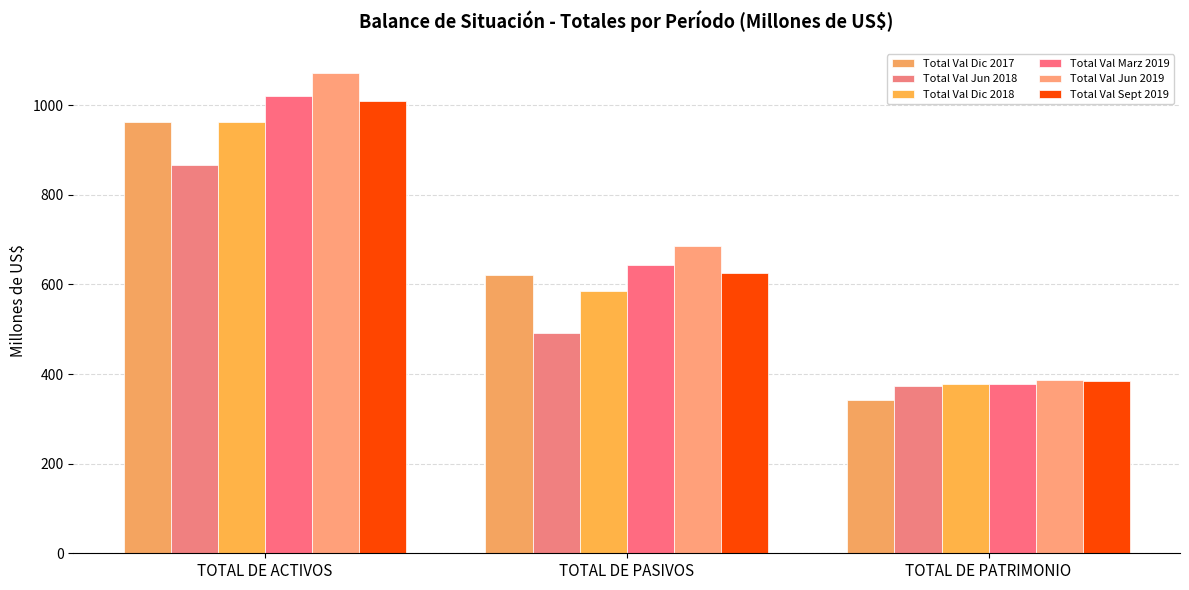

Is it true that Total Val Jun 2018 equals 372.9 at TOTAL DE PATRIMONIO?

True